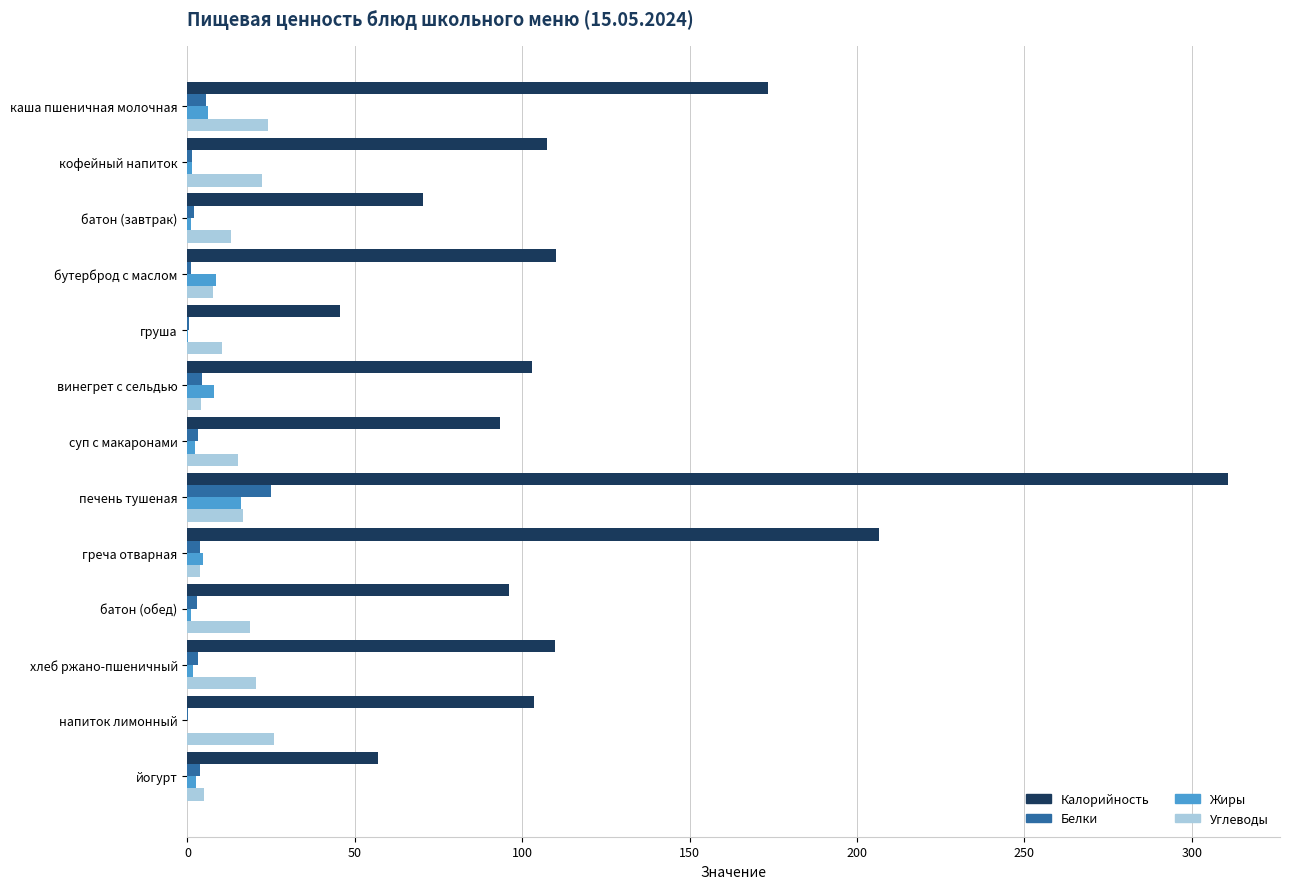

The value of Калорийность at суп с макаронами is 159.2. True or false?

False